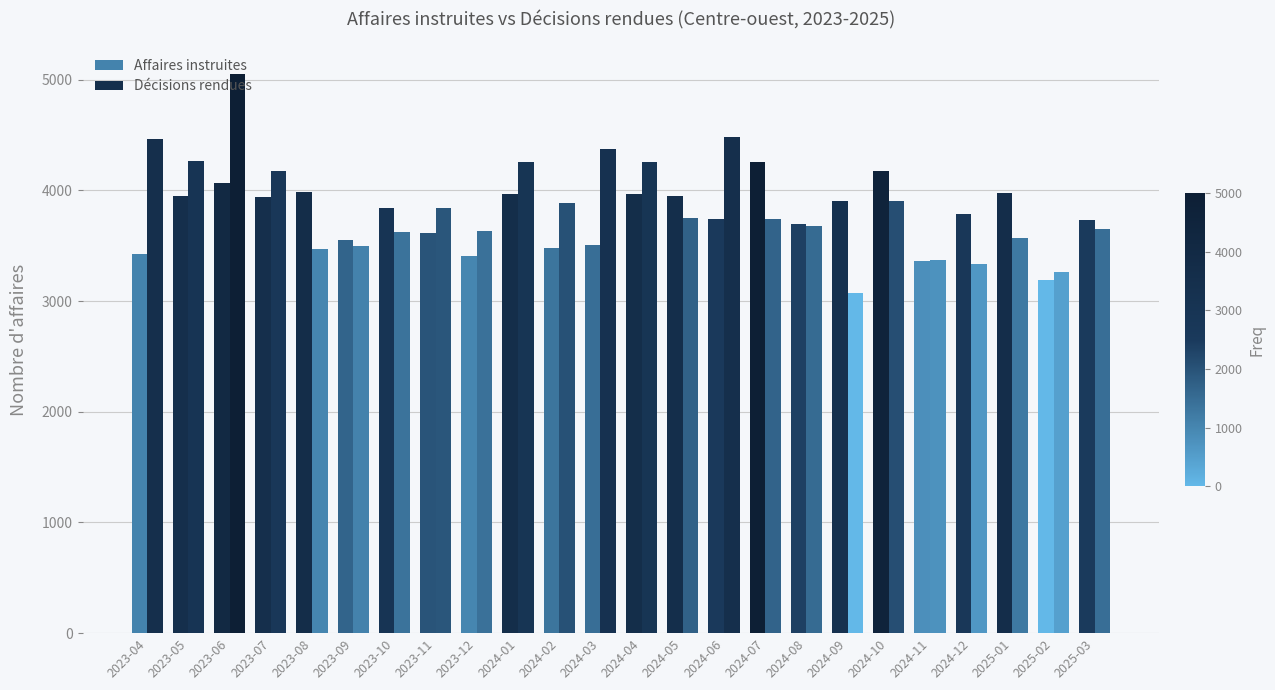

Rank the categories by Décisions rendues value from highest to lowest.

2023-06, 2024-06, 2023-04, 2024-03, 2023-05, 2024-04, 2024-01, 2023-07, 2024-10, 2024-02, 2023-11, 2024-05, 2024-07, 2024-08, 2025-03, 2023-12, 2023-10, 2025-01, 2023-09, 2023-08, 2024-11, 2024-12, 2025-02, 2024-09